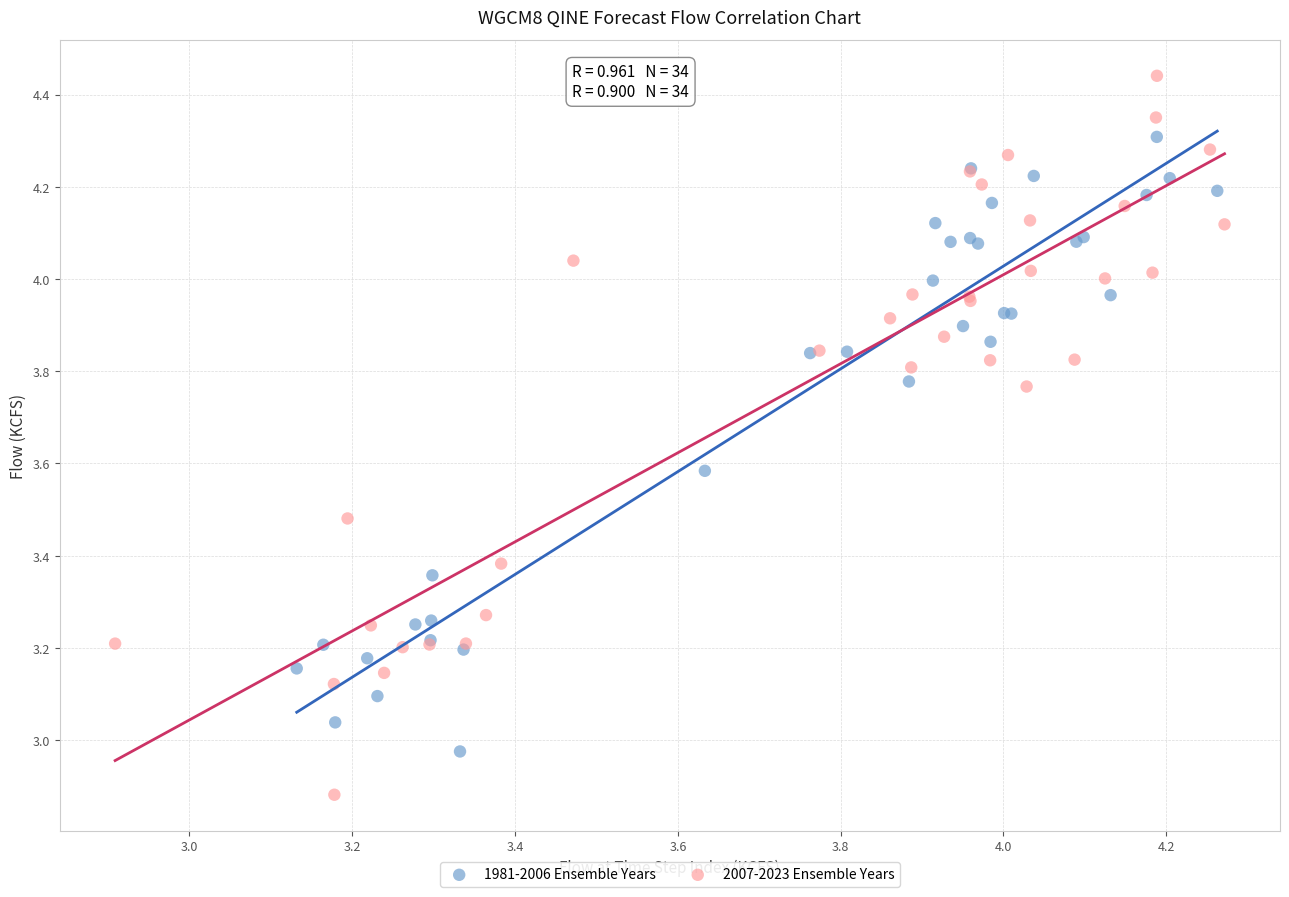

Which series contains the lowest Y value?

2007-2023 Ensemble Years